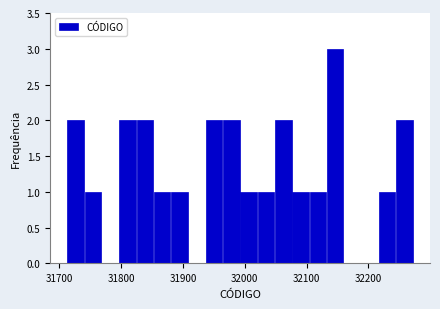

Read against the x-axis, roughly where is the centre of the tallest bar?

32150